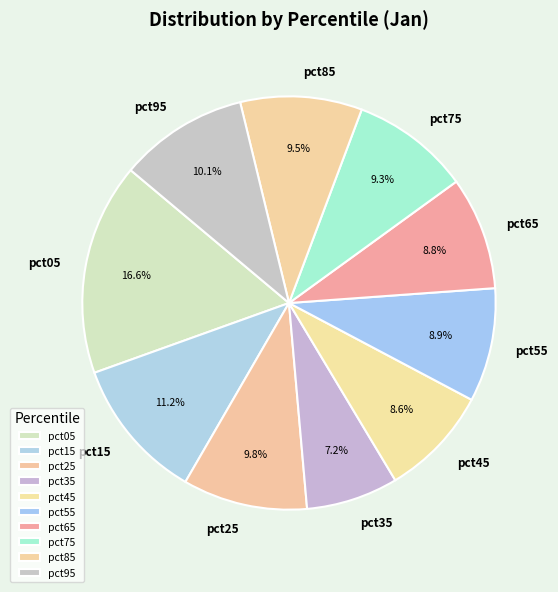

Which category has the biggest portion of the pie?

pct05